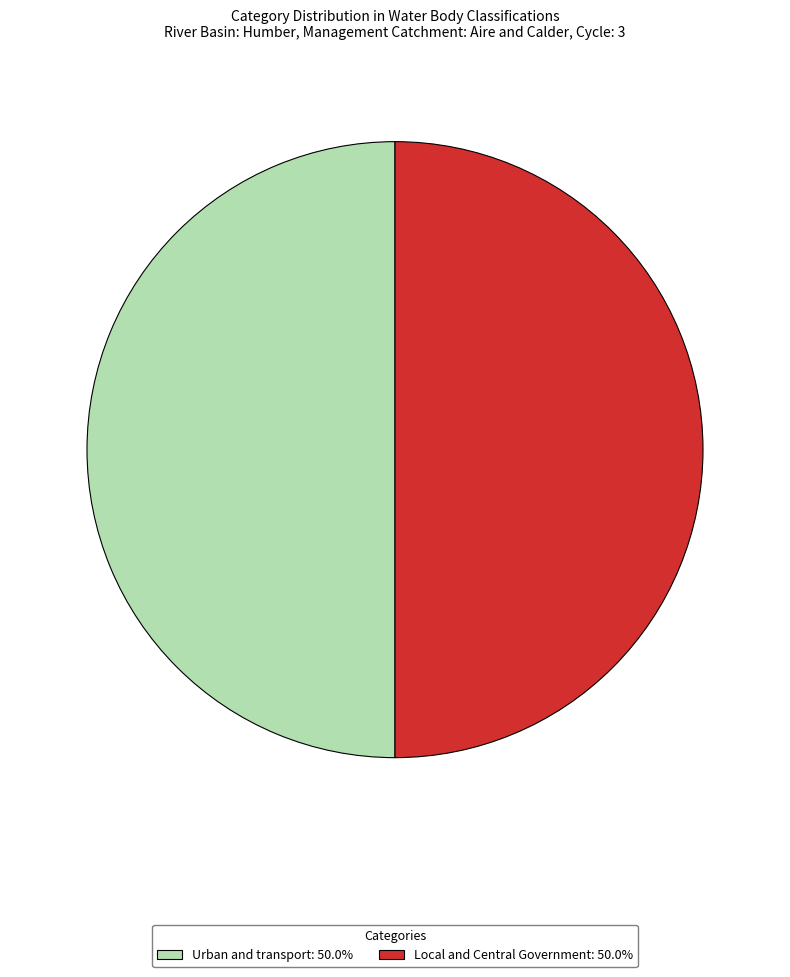

Is the sum of Local and Central Government and Urban and transport greater than half?

Yes